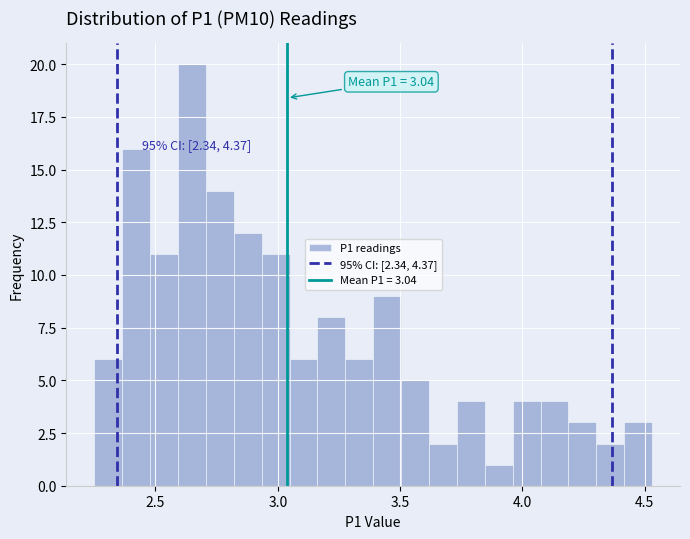

Around what value on the x-axis is the tallest bar? Give the approximate position of its centre, as read against the axis.

2.65